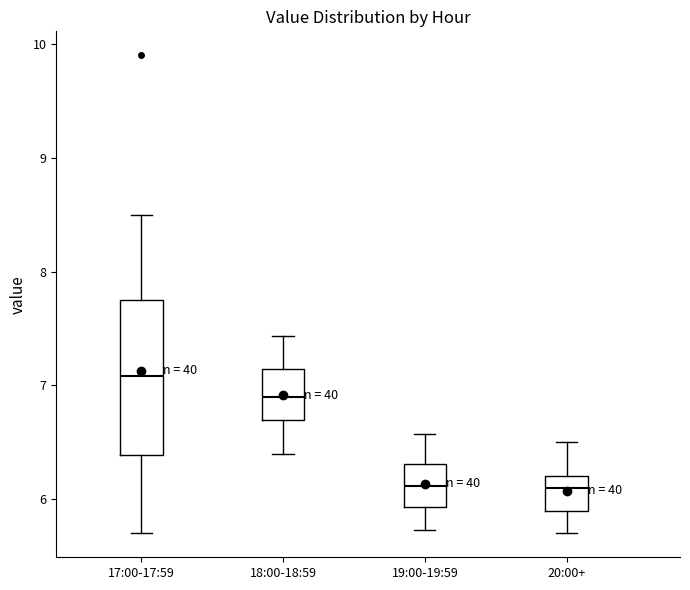

Comparing the boxes themselves (not the whiskers), which one is the tallest?

17:00-17:59